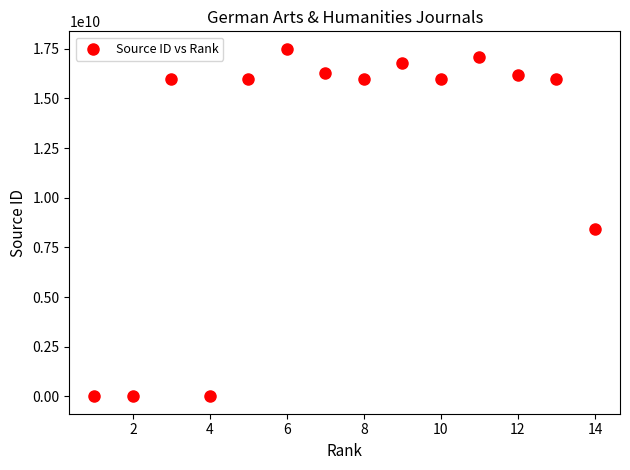

What Y value in the scatter plot is closest to 8750088470?

8400156829